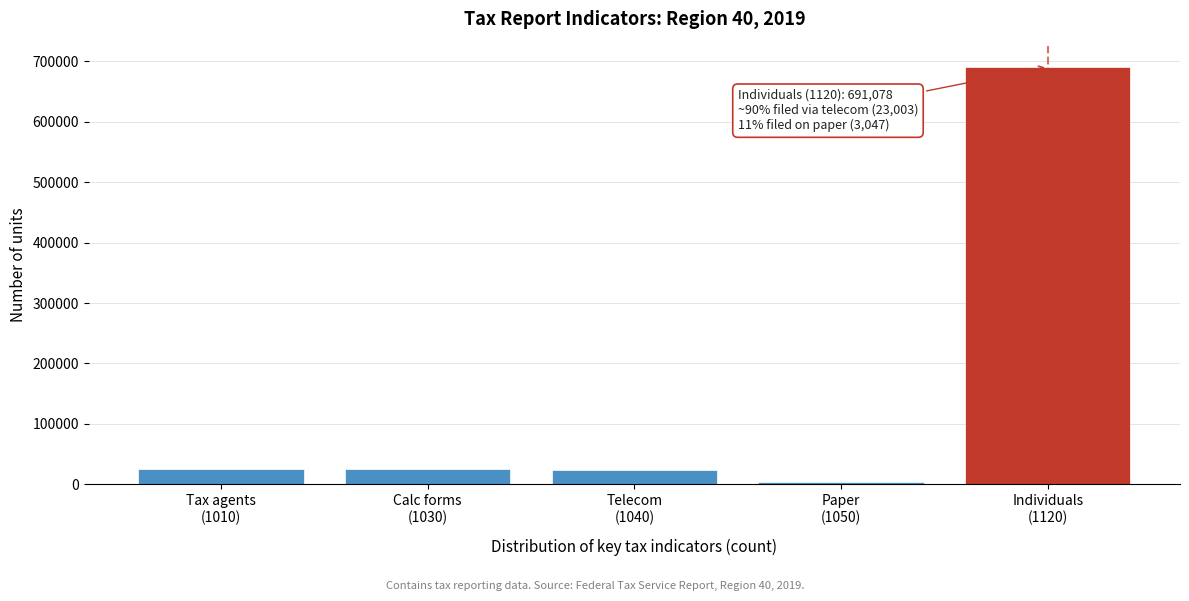

What is the difference between the maximum and minimum values?

688031